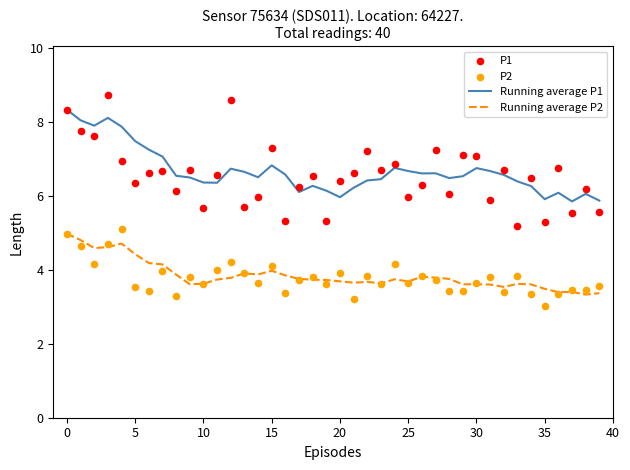

Is the value of P2 at 22 greater than the value of Running average P1 at 36?

No